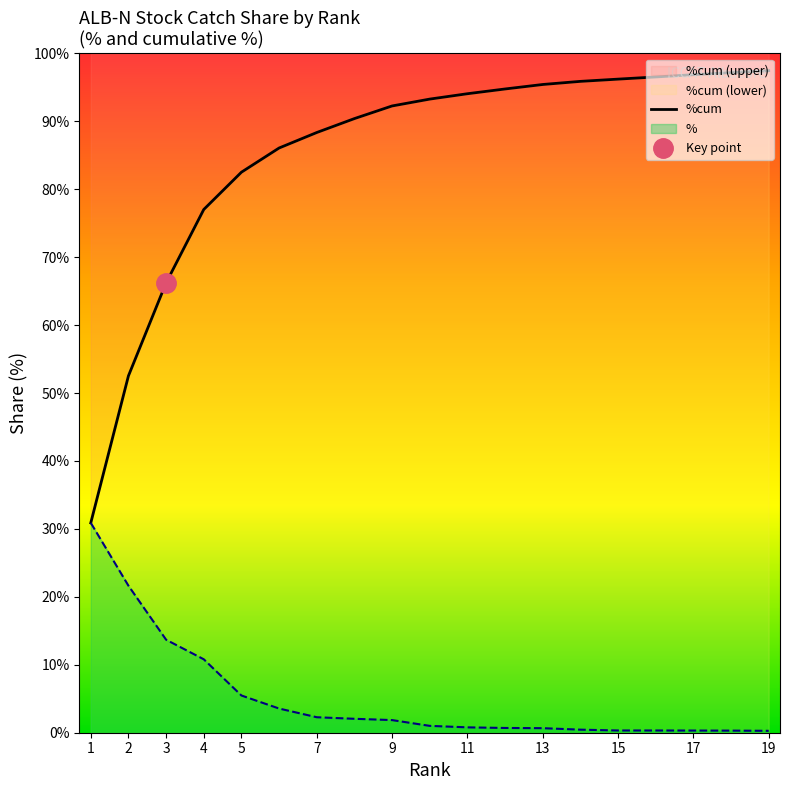

Reading right to left, extract all data points from this chart.

%: 19=0.3	18=0.3	17=0.3	16=0.3	15=0.3	14=0.5	13=0.7	12=0.7	11=0.8	10=1.0	9=1.9	8=2.0	7=2.3	6=3.6	5=5.5	4=10.8	3=13.7	2=21.6	1=30.9
%cum: 19=97.5	18=97.2	17=96.9	16=96.5	15=96.2	14=95.9	13=95.4	12=94.8	11=94.1	10=93.3	9=92.3	8=90.4	7=88.3	6=86.1	5=82.5	4=77.0	3=66.2	2=52.5	1=30.9